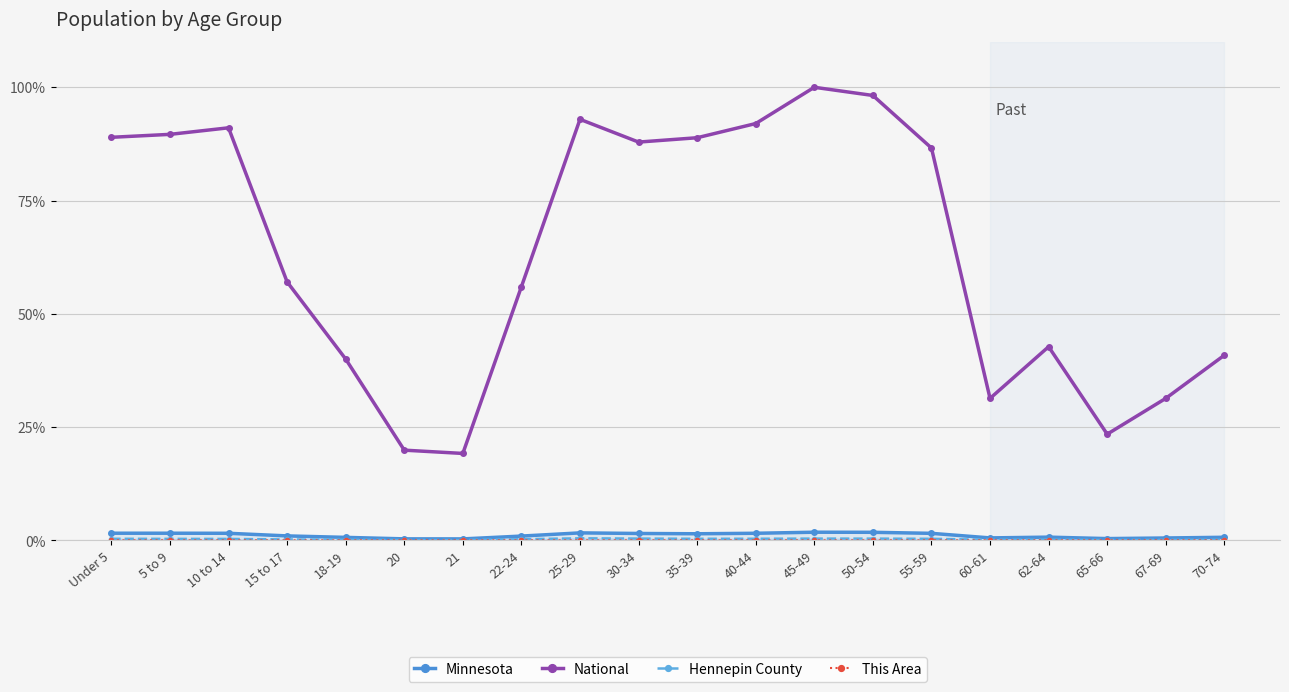

What is the label of the 16th point from the right?

18-19